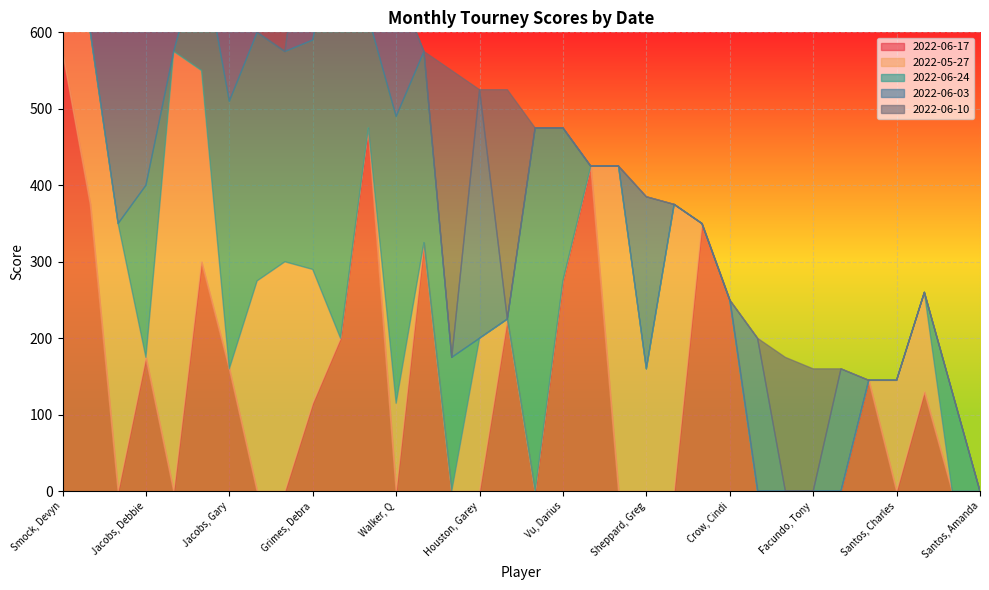

The value of 2022-06-03 at Houston, Garey is 325. True or false?

True